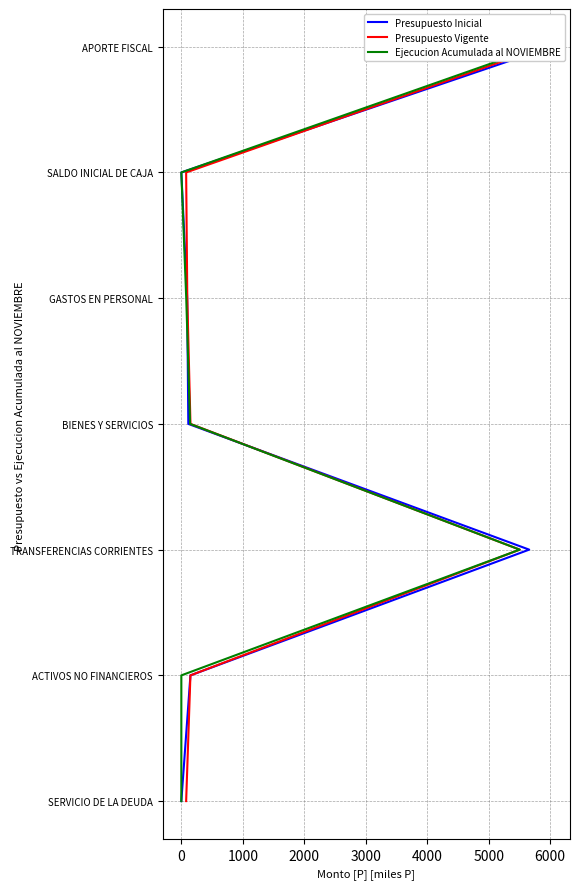

Count the number of categories in the chart.

7